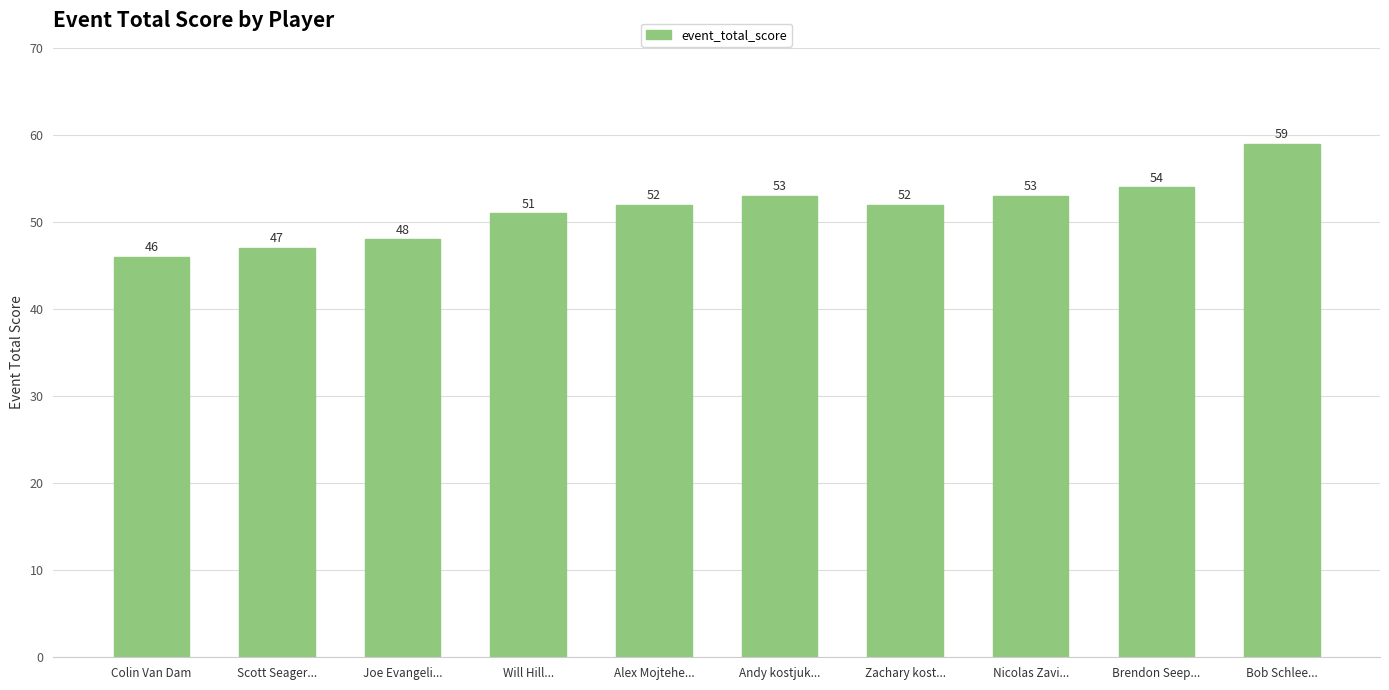

The value at Colin Van Dam is 46. True or false?

True